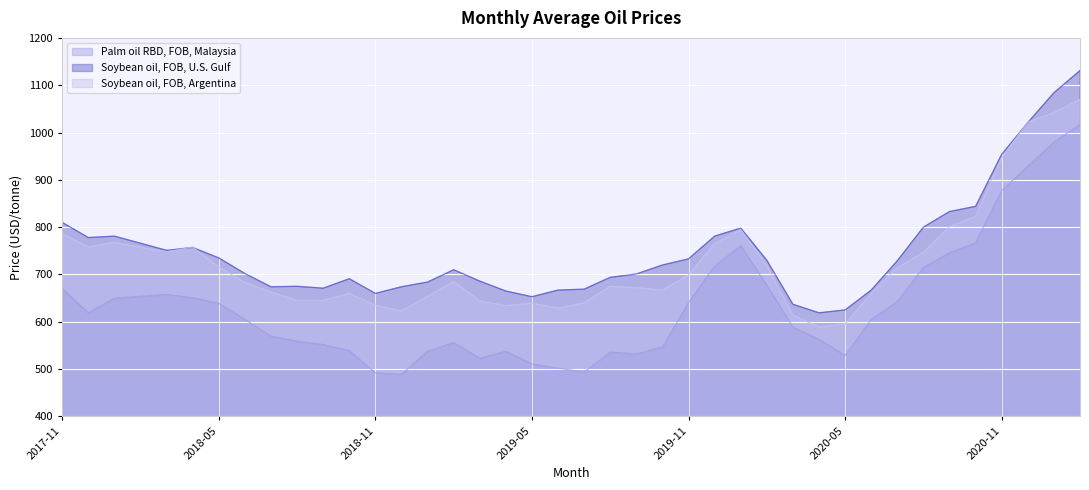

The value of Soybean oil, FOB, Argentina at 2019-04 is 634. True or false?

True